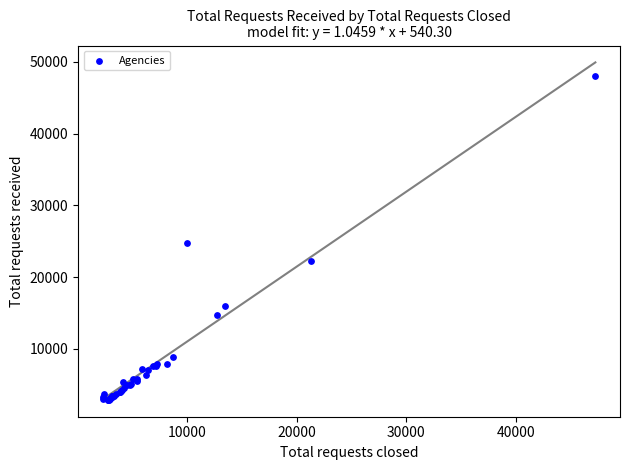

What Y value in the scatter plot is closest to 25492?

24731